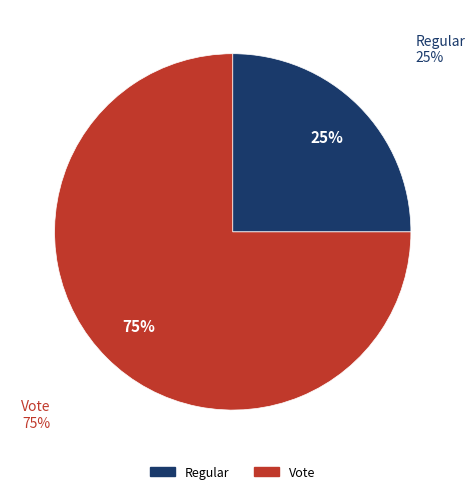

What is the largest slice in the pie chart?

Vote